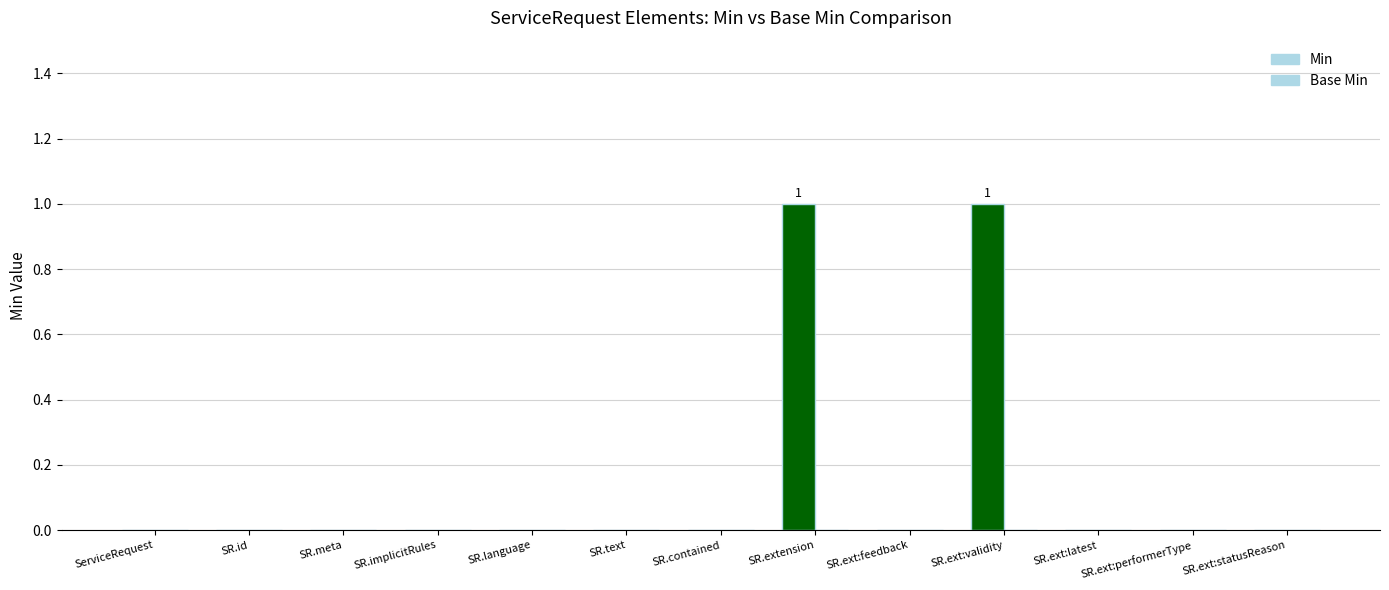

Count the number of categories in the chart.

13